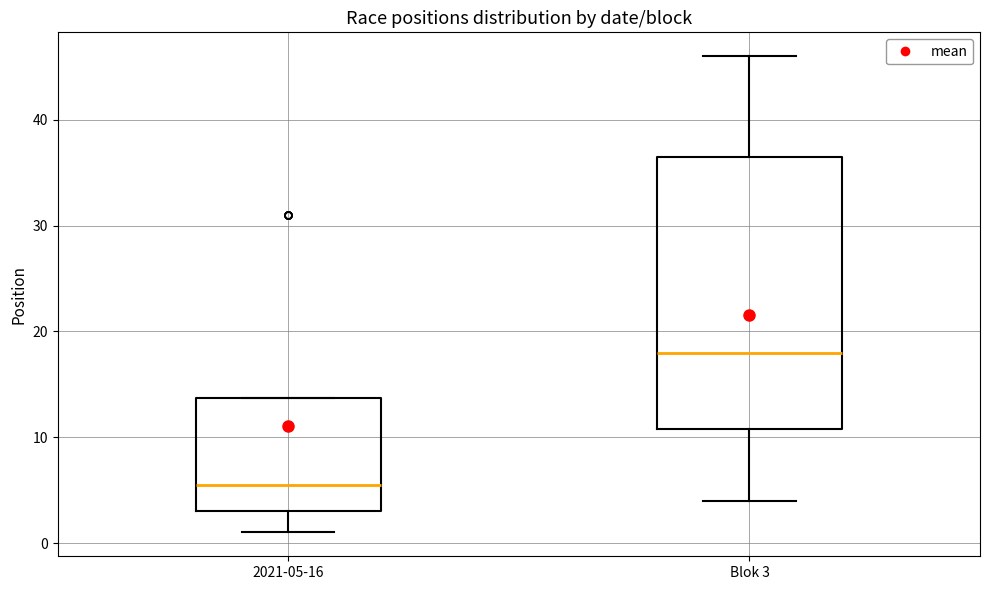

Where does the upper whisker of the box for Blok 3 end on the y-axis? The values are not printed on the chart, so give them approximately, as read against the axis.

46